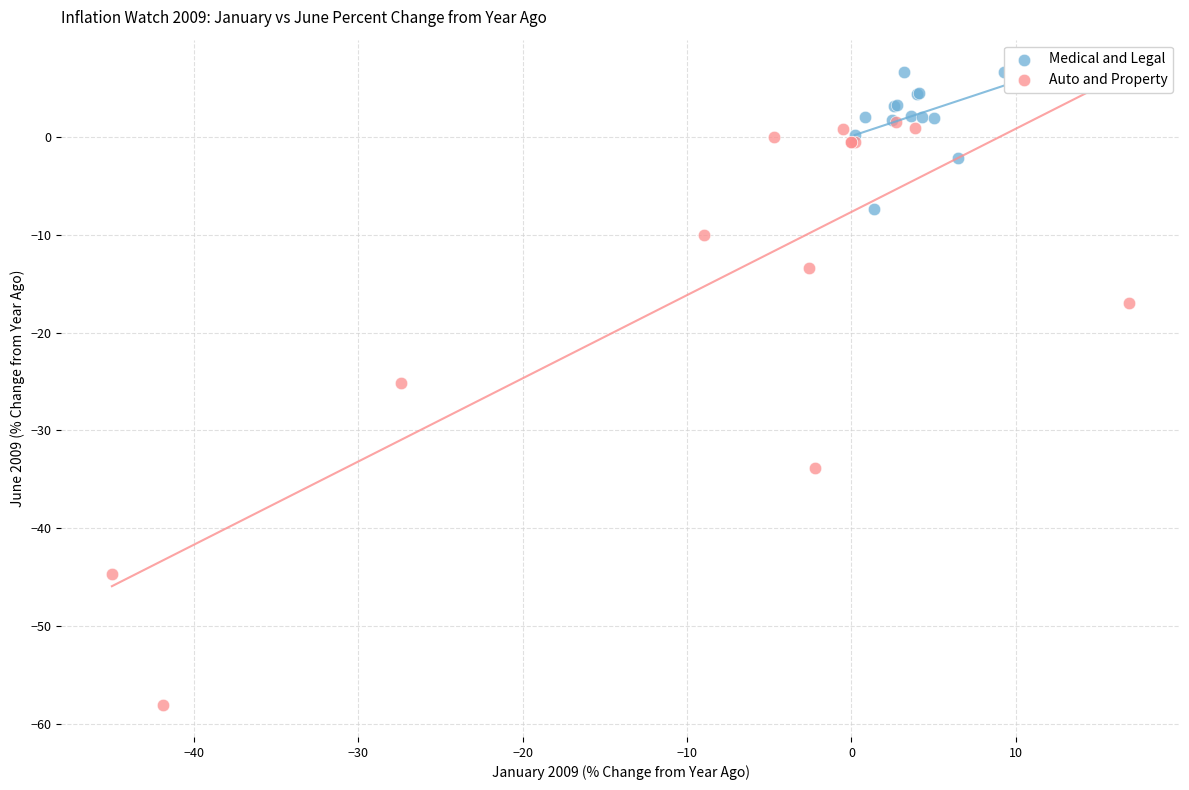

Which series reaches the minimum Y coordinate?

Auto and Property